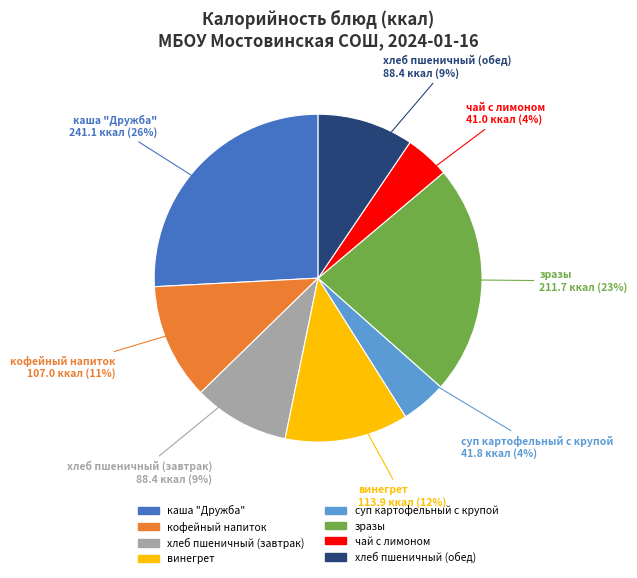

What percentage is the хлеб пшеничный (завтрак) slice, to the nearest percent?

9%